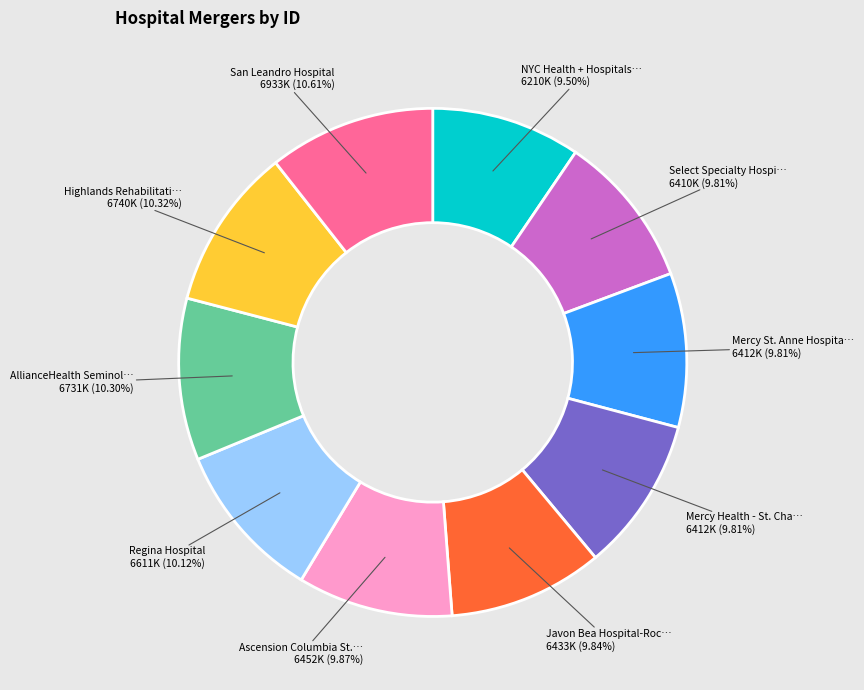

Count the number of slices in the pie.

10